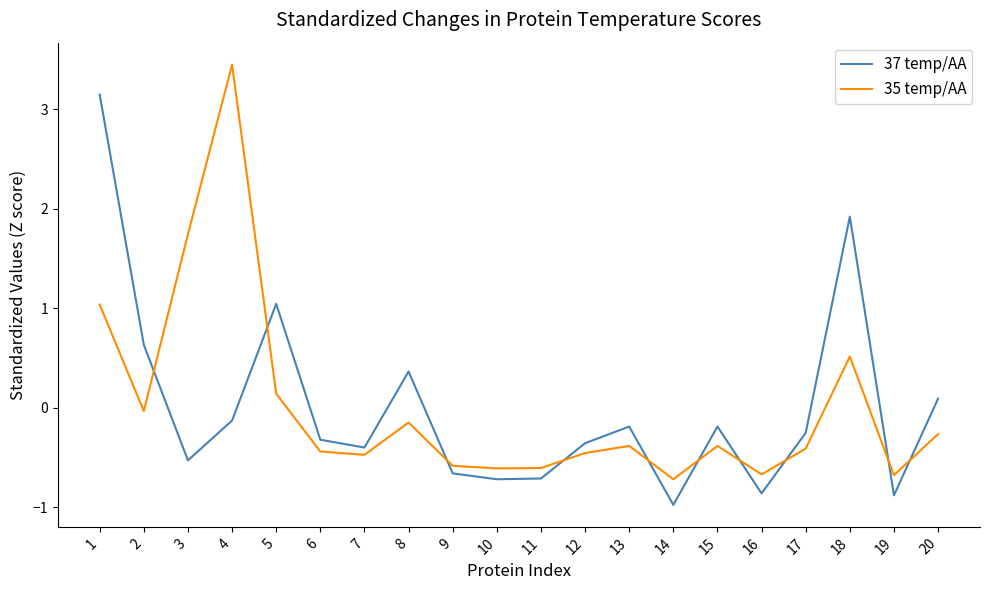

True or false: 35 temp/AA has a value of -0.8 at 11.

False